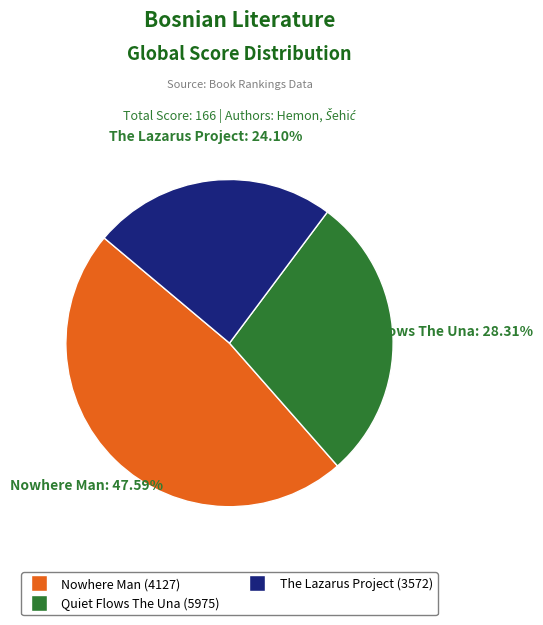

How many segments does this pie chart have?

3